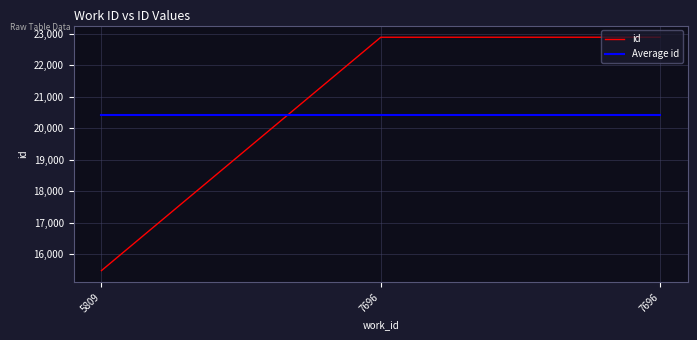

What is the difference between the highest and lowest values at 7696?

2467.7